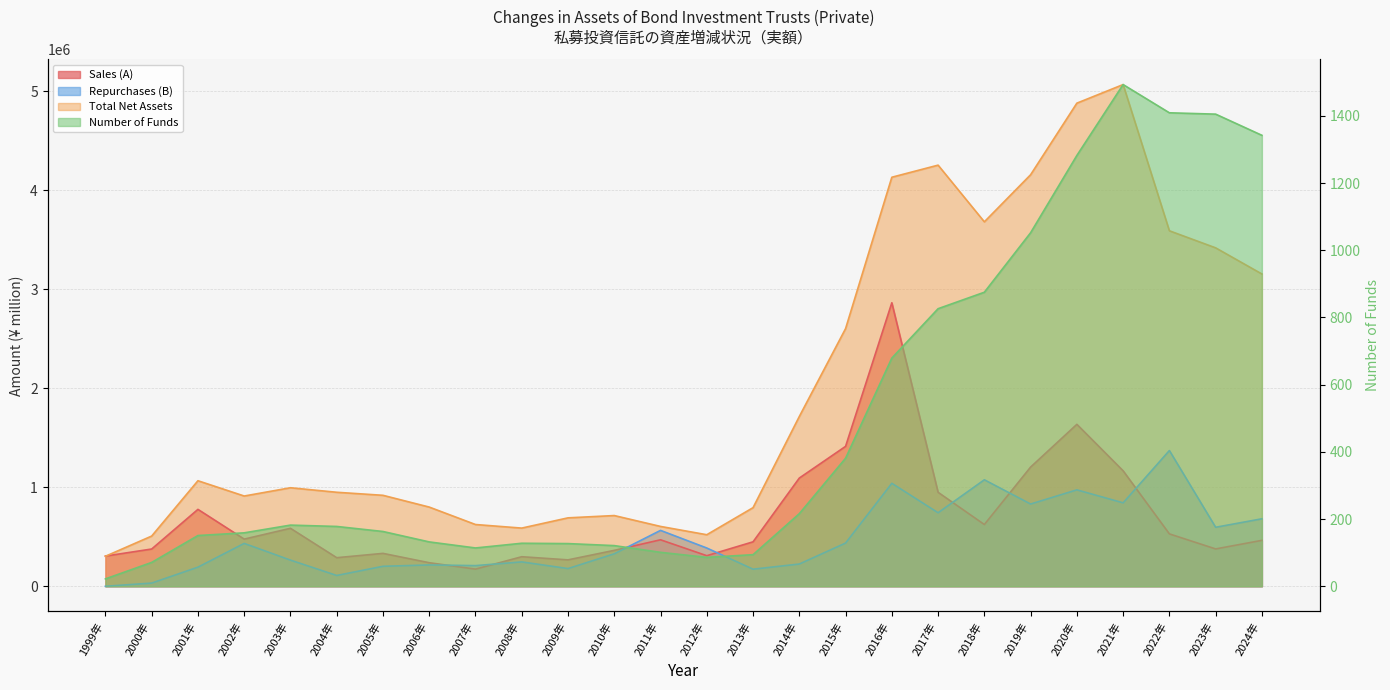

What is the difference between the maximum and minimum values in the Number of Funds series?

1471